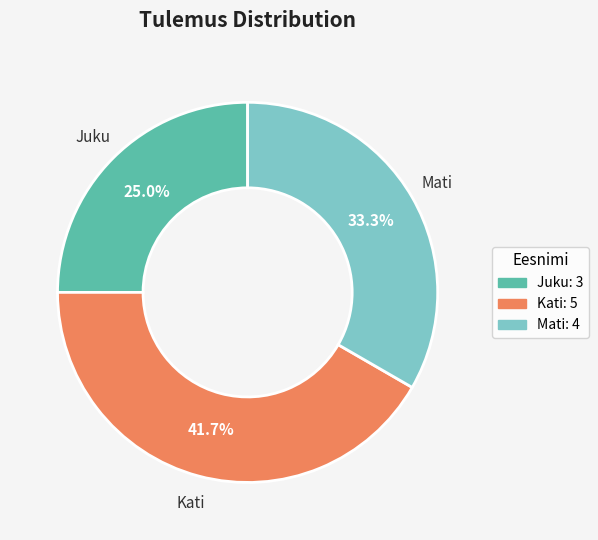

What percentage do Kati and Juku together represent?

66.7%